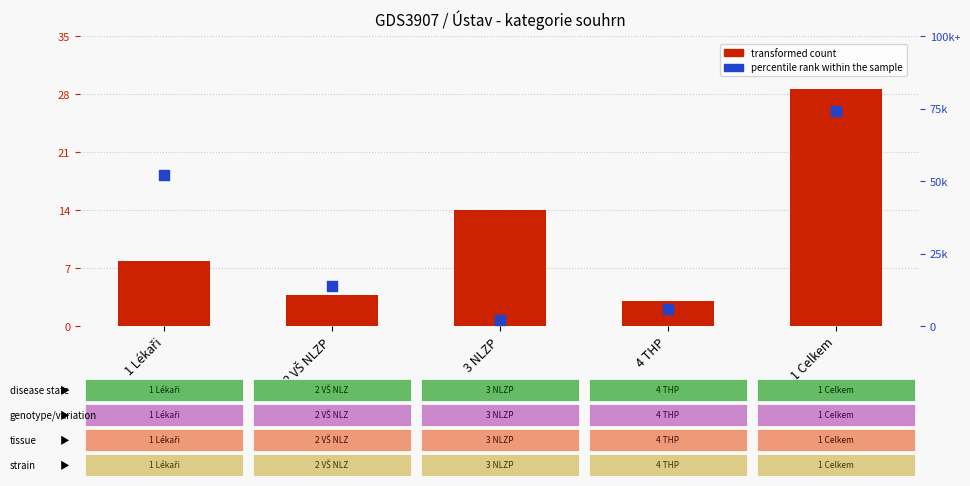

Which series reaches the minimum Y coordinate?

transformed count